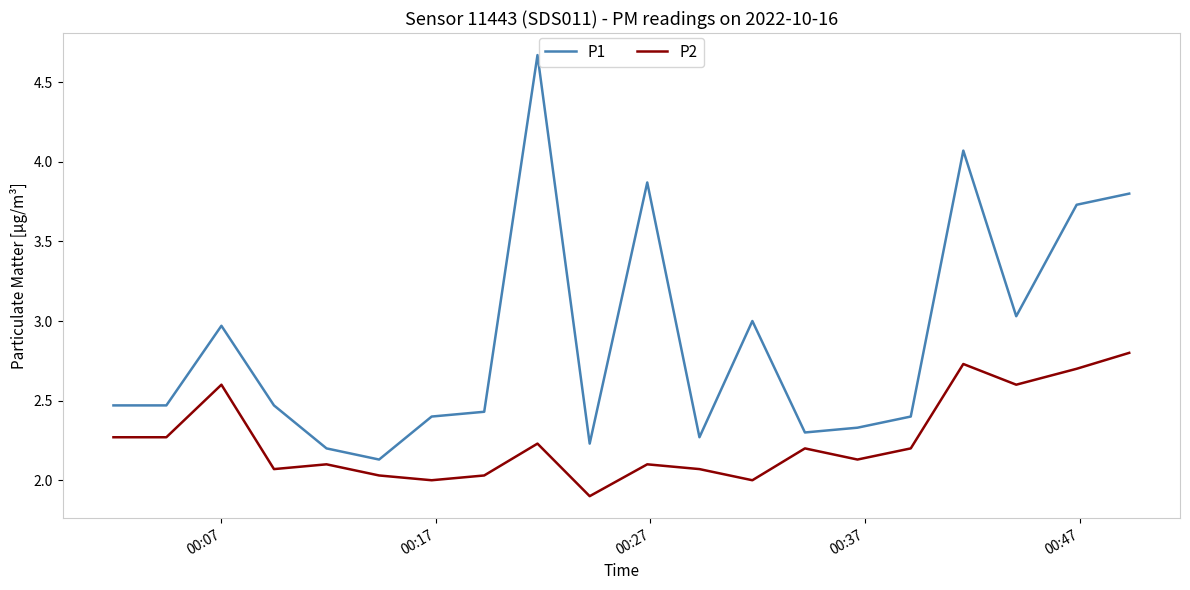

True or false: P1 and P2 cross at least once.

False